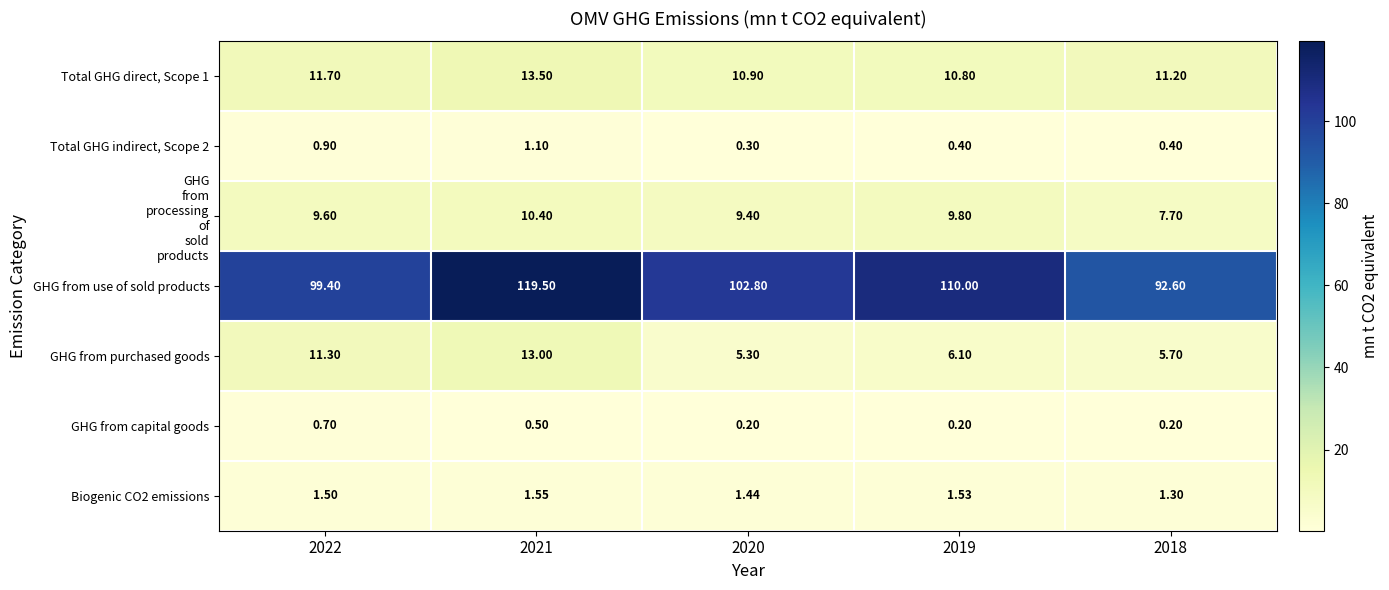

Between 2021 and 2020, which series saw the biggest shift?

GHG from use of sold products